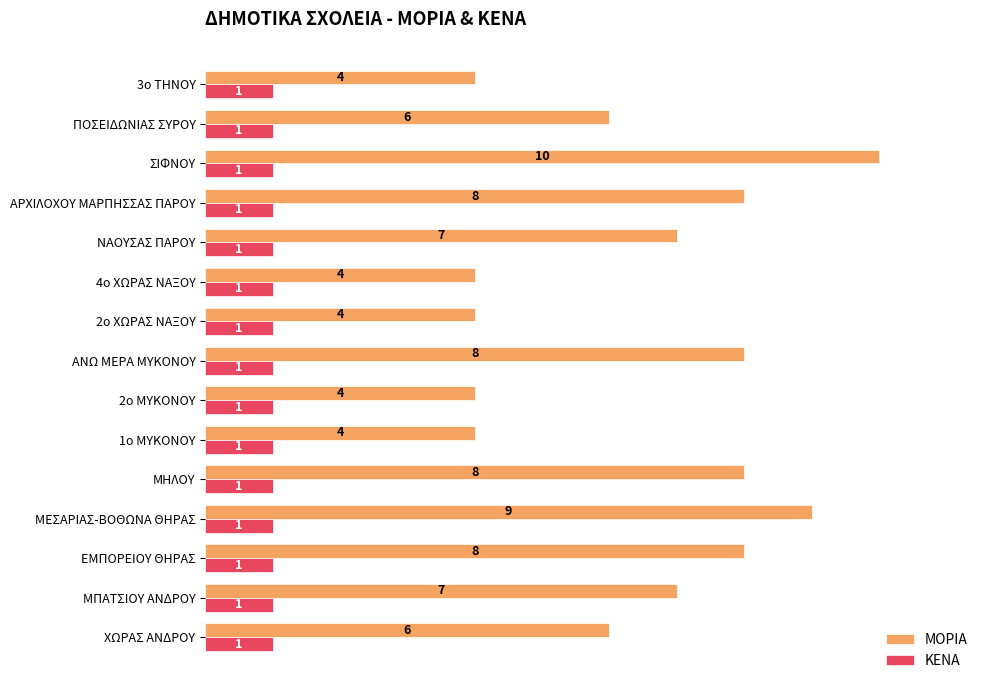

How many data points does each series have?

15